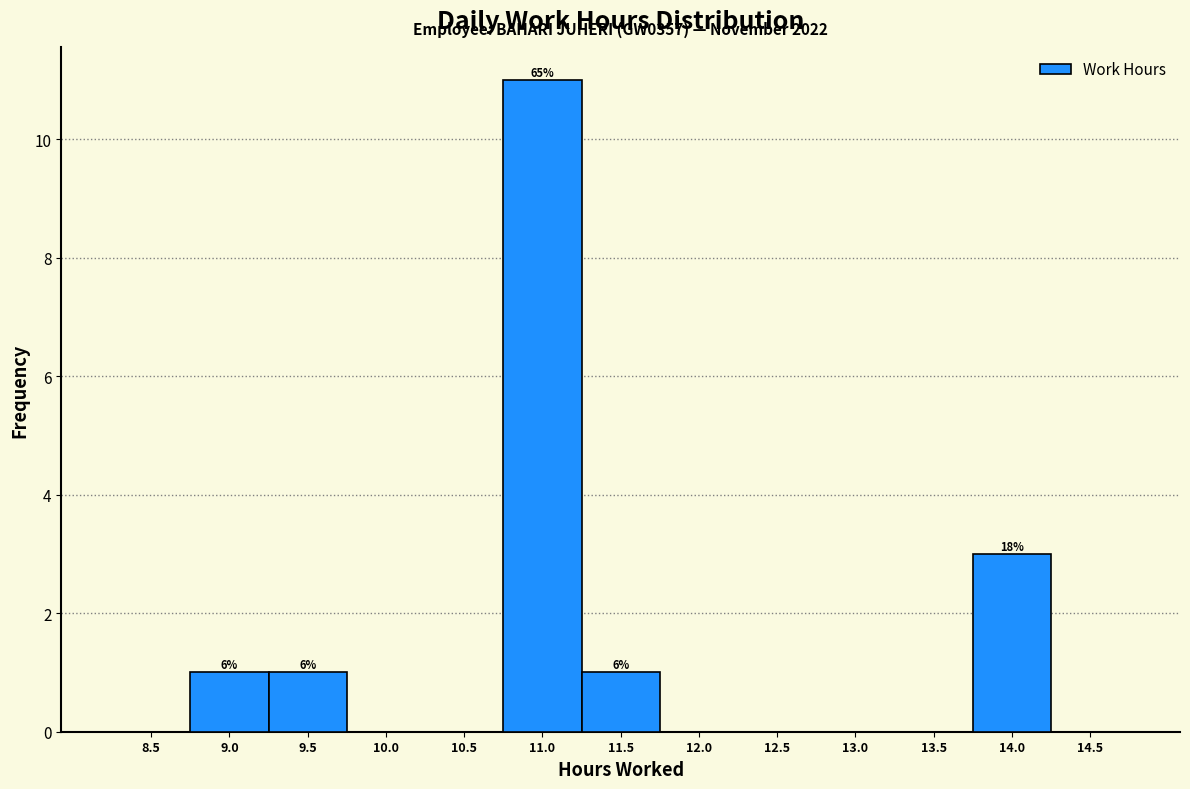

Reading right to left, list all the values displayed in this chart.

14.5=0	14.0=3	13.5=0	13.0=0	12.5=0	12.0=0	11.5=1	11.0=11	10.5=0	10.0=0	9.5=1	9.0=1	8.5=0